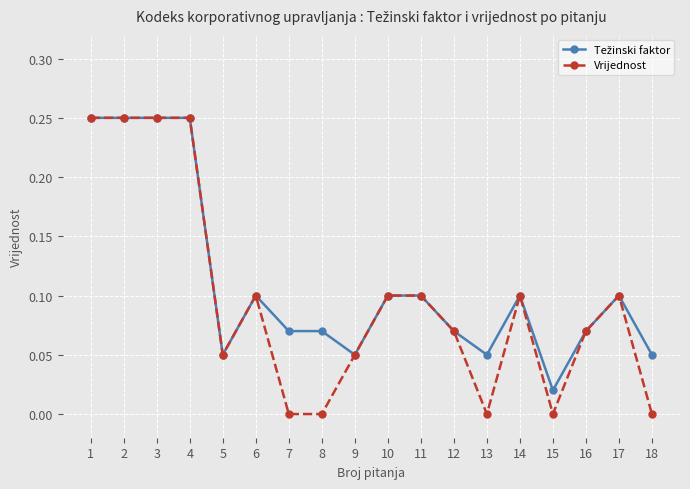

How many distinct data groups are displayed?

2